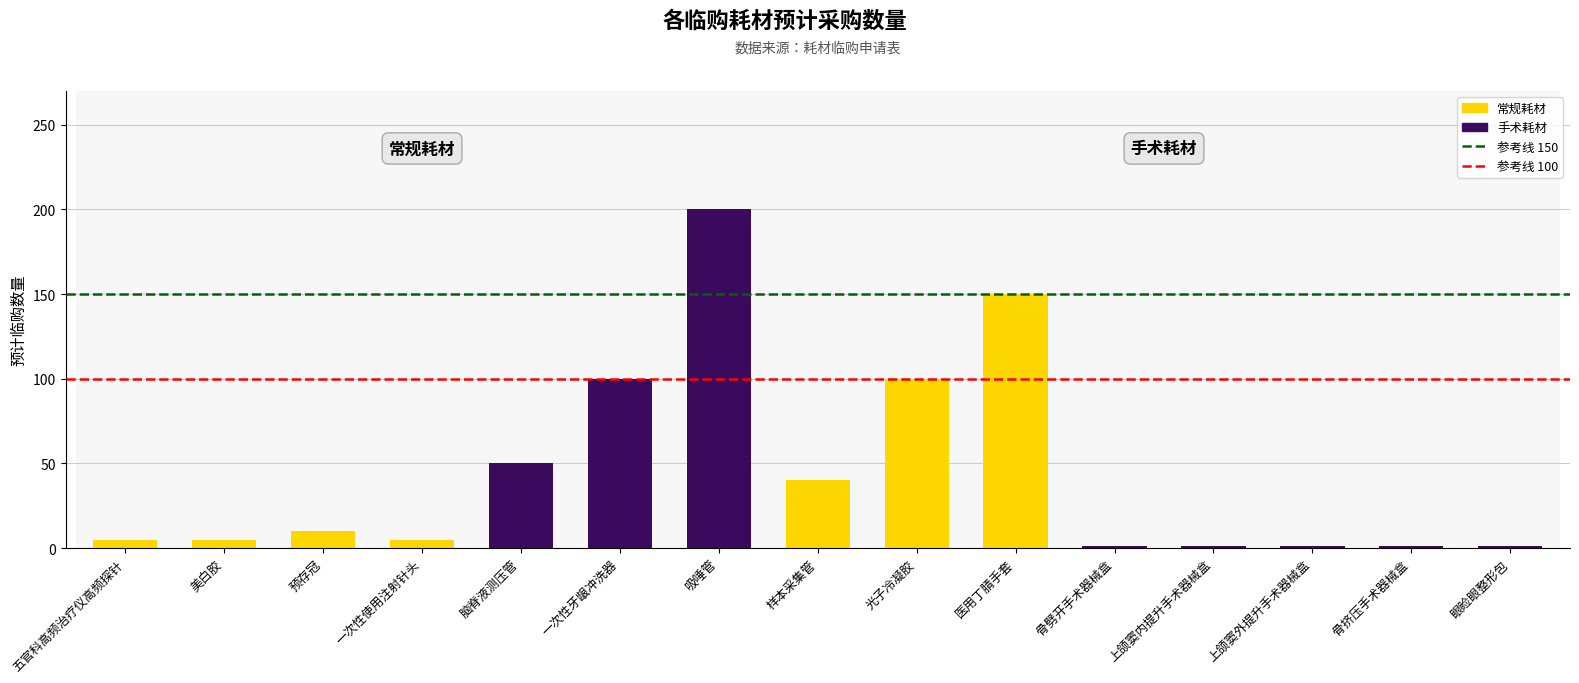

What is the difference between the values at 骨挤压手术器械盒 and 美白胶?

4